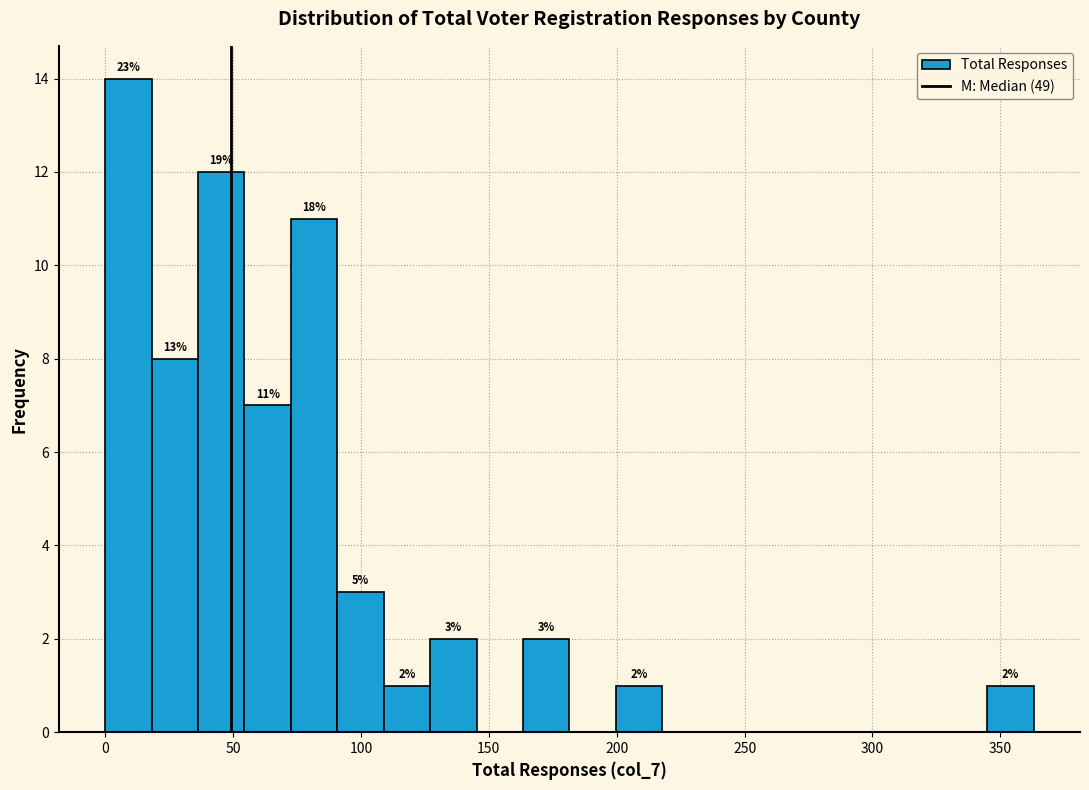

Read against the x-axis, roughly where is the centre of the tallest bar?

10